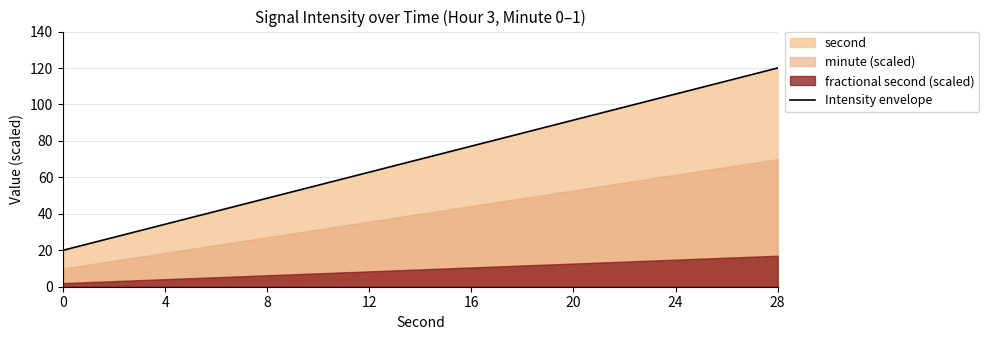

Is it true that the value at 0 is 20.0?

True